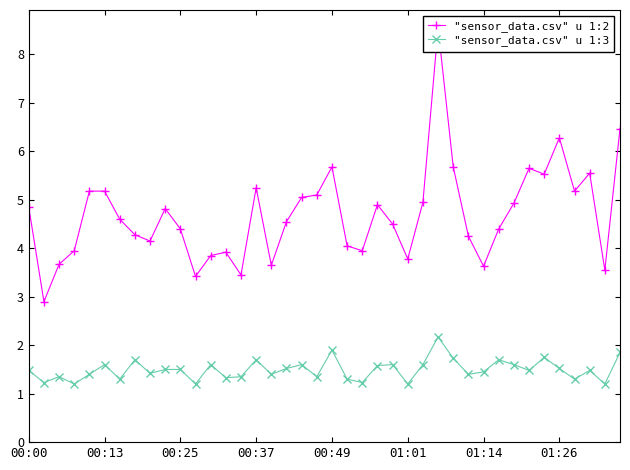

The "sensor_data.csv" u 1:2 series shows 2.3 at 14. True or false?

False